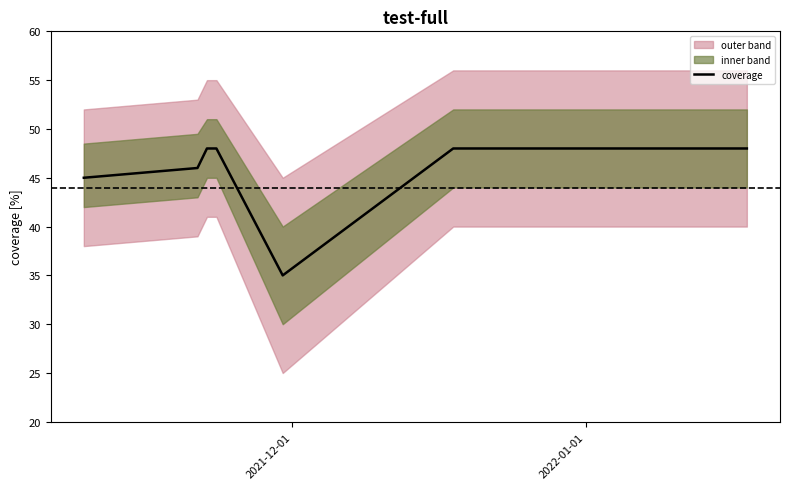

What is the maximum value for coverage?

48